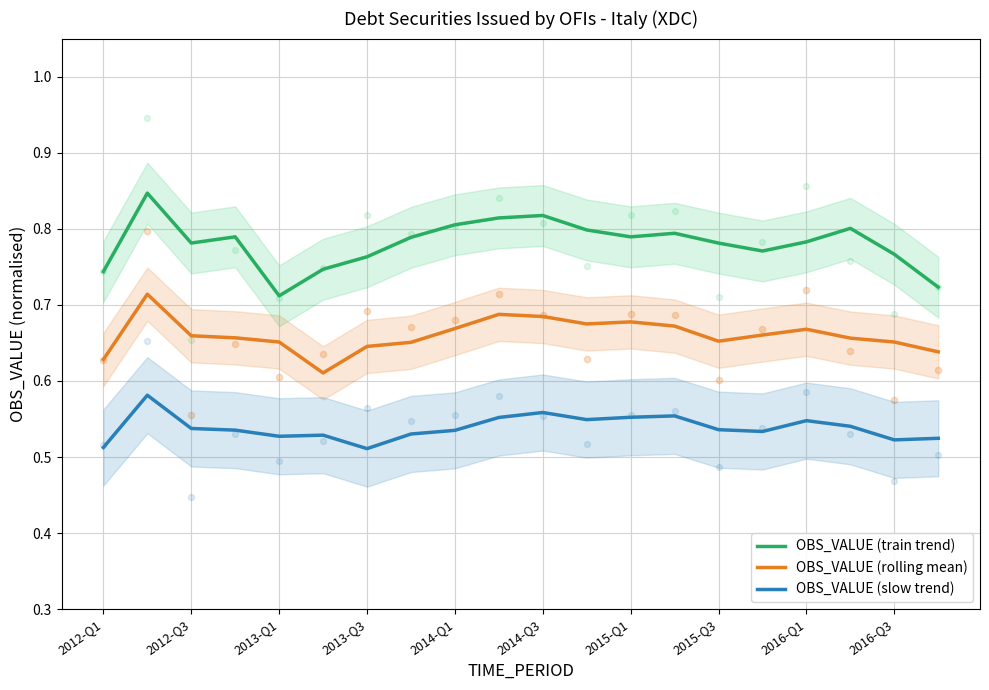

Which series contains the highest Y value?

OBS_VALUE (train trend)